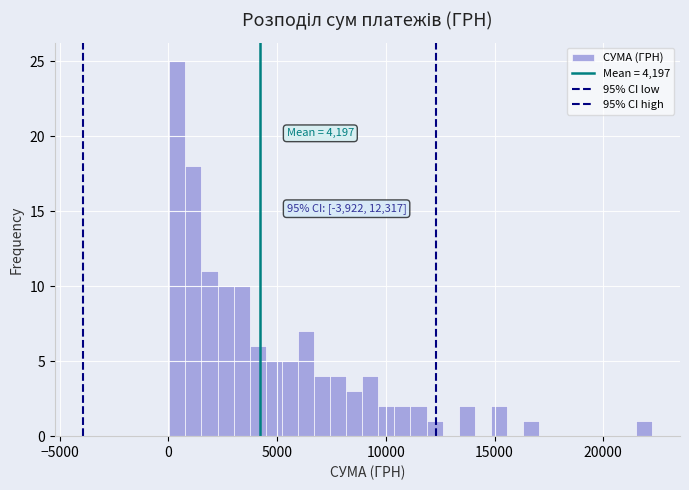

Around what value on the x-axis is the tallest bar? Give the approximate position of its centre, as read against the axis.

500